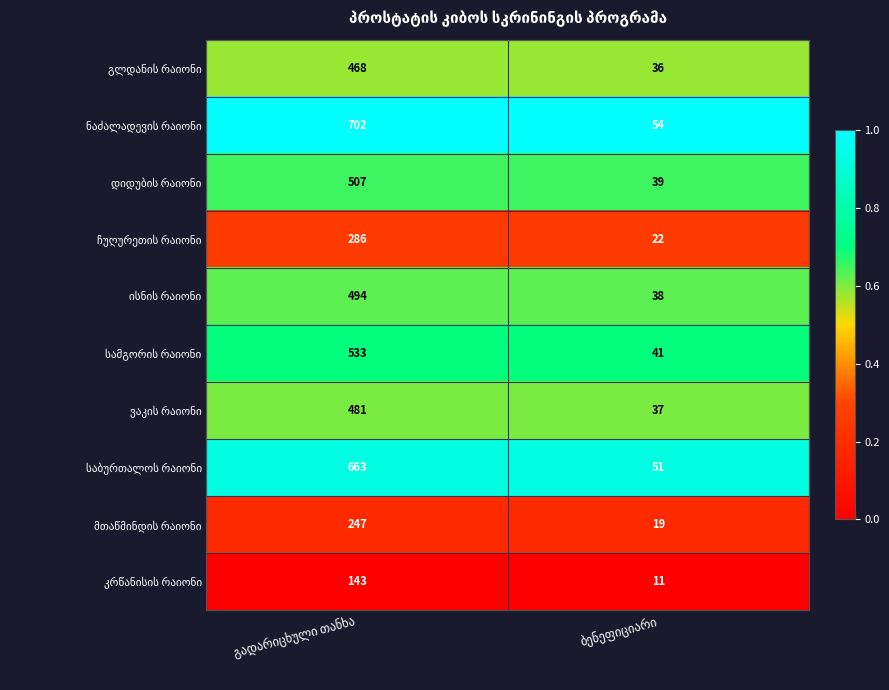

Between გადარიცხული თანხა and ბენეფიციარი, which is larger?

გადარიცხული თანხა